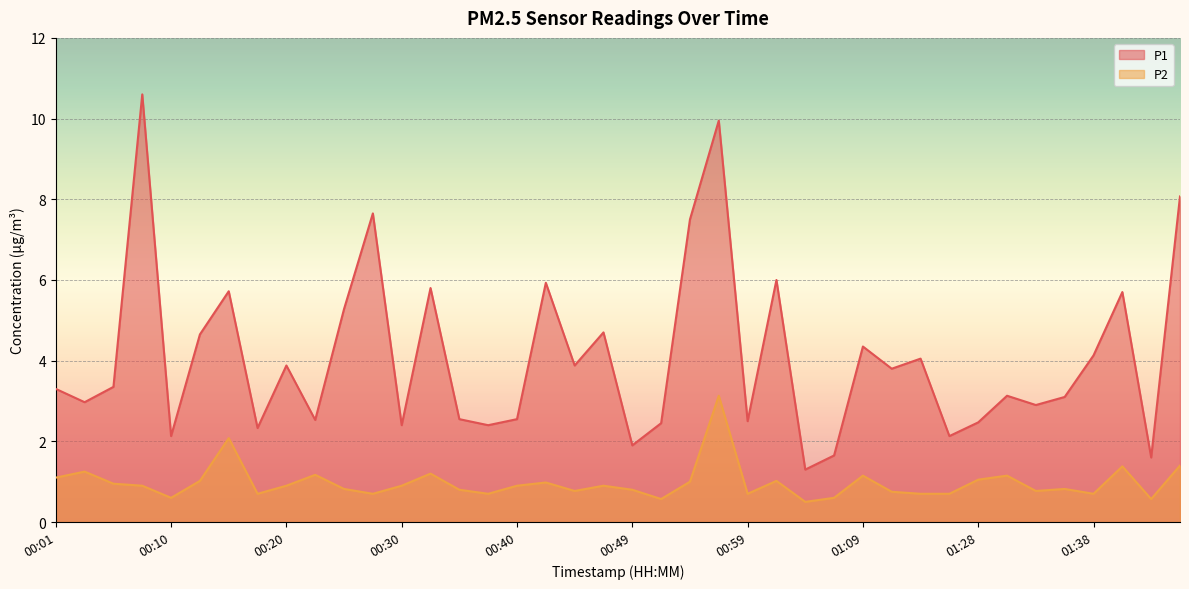

What is the maximum value shown in the chart?

10.6